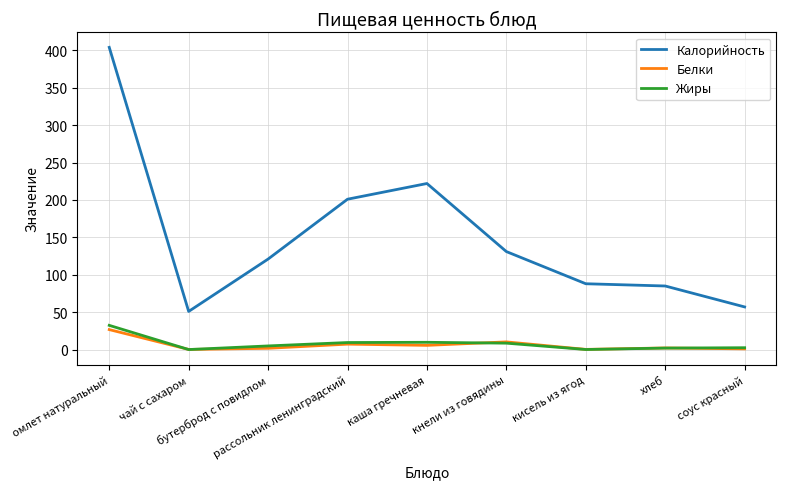

At which category is the sum across all series the highest?

омлет натуральный